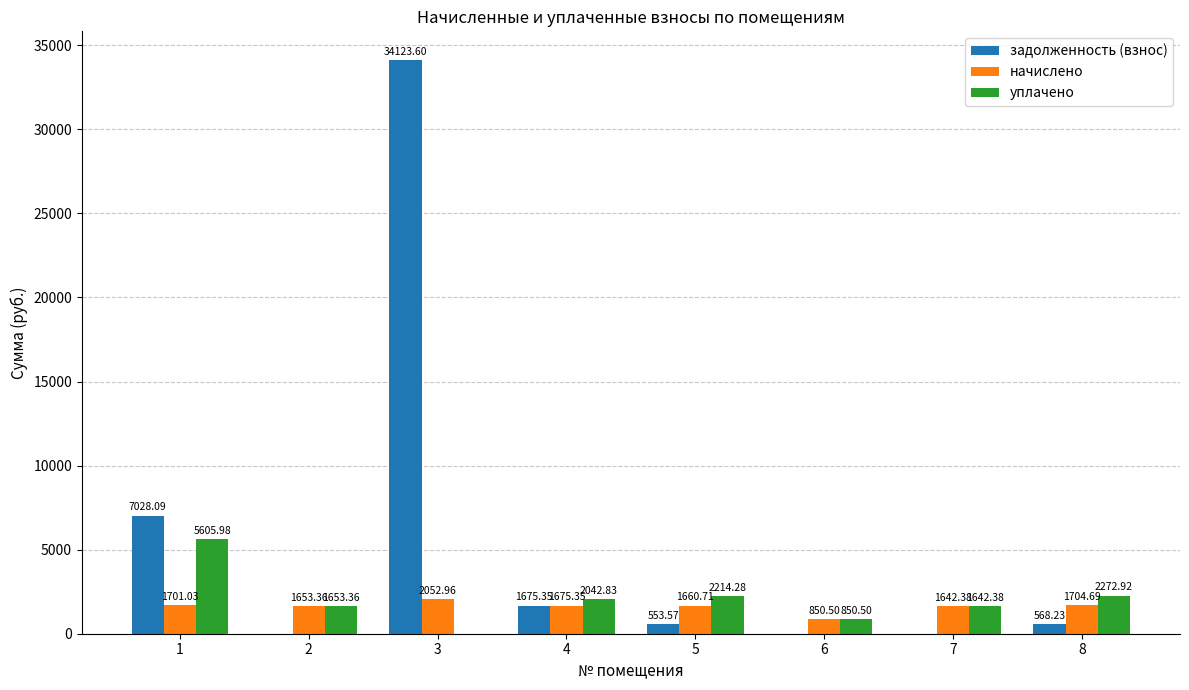

What is the total value across all series at 5?

4428.6